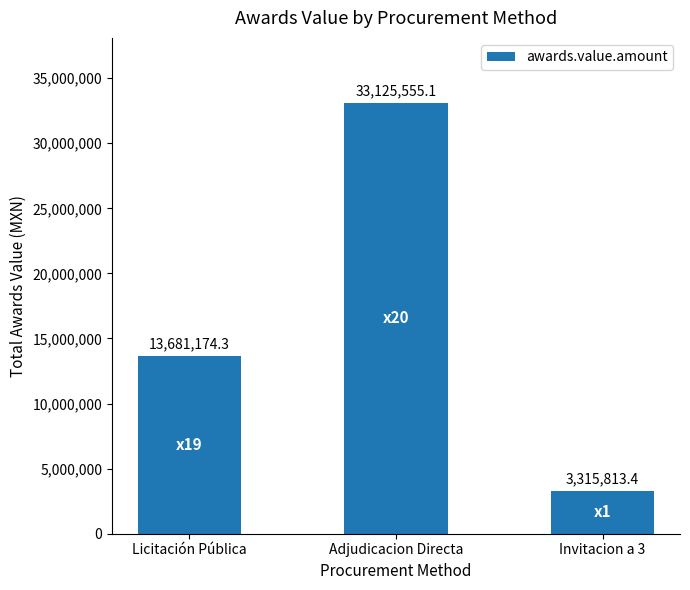

Rank the categories by value from highest to lowest.

Adjudicacion Directa, Licitación Pública, Invitacion a 3